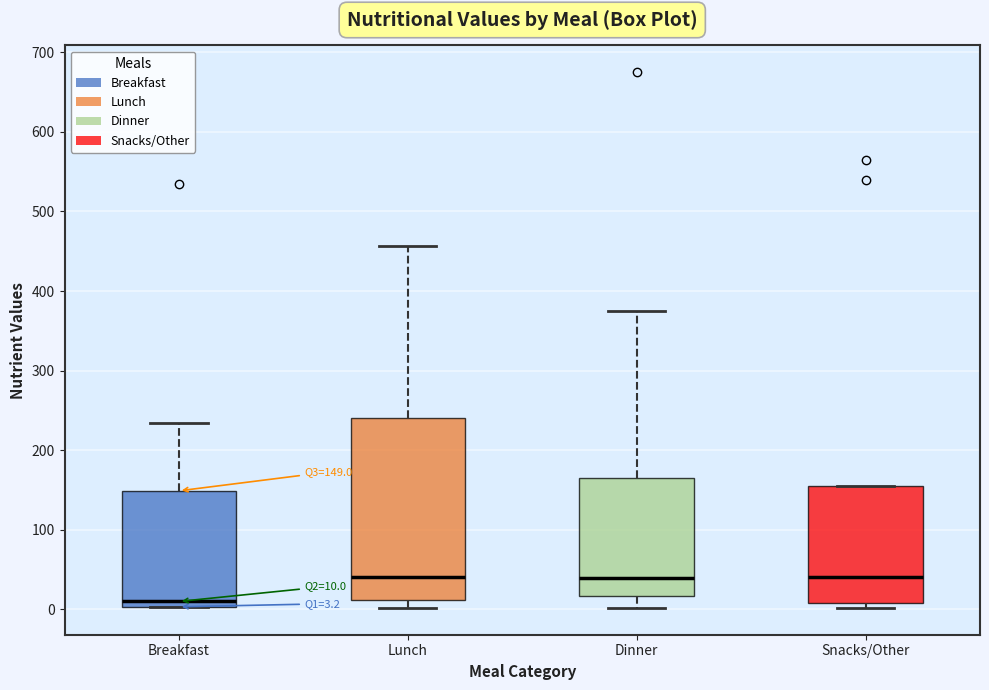

Which box has the lowest median line?

Breakfast